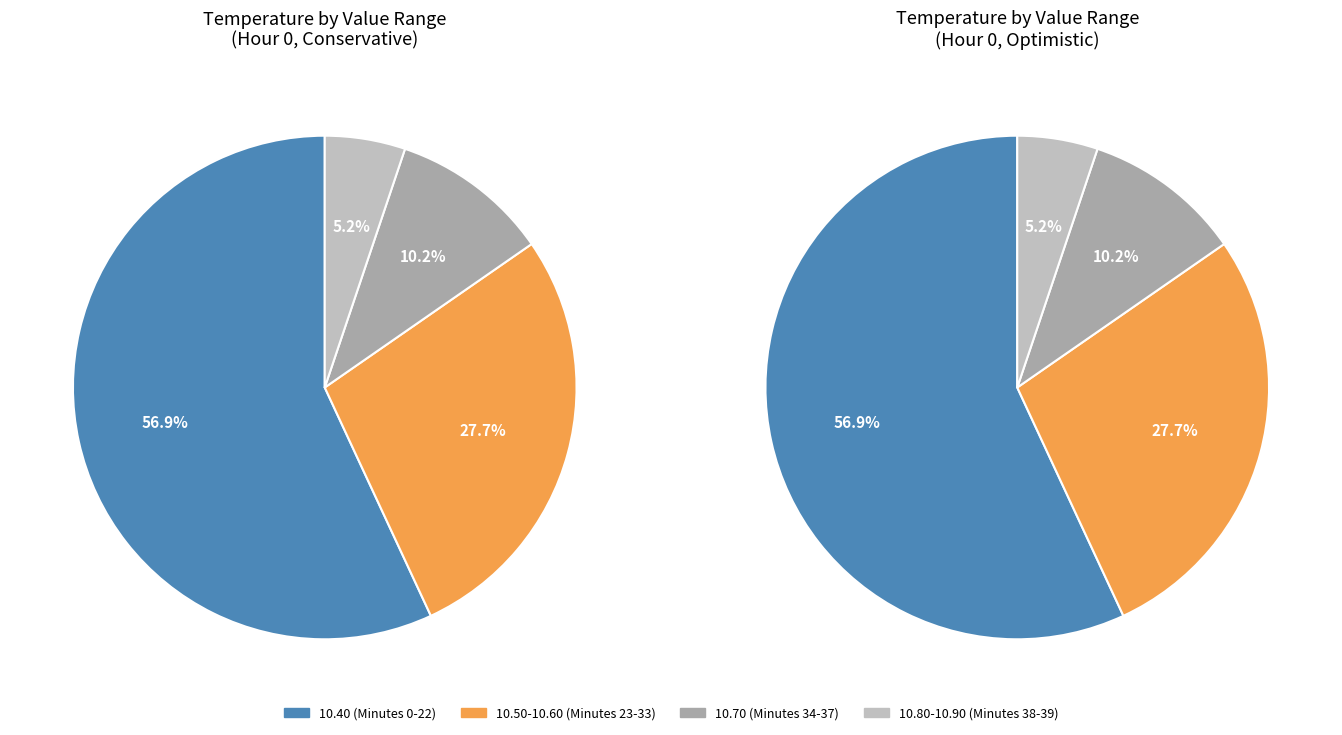

True or false: 39 accounts for 1% of the total.

False